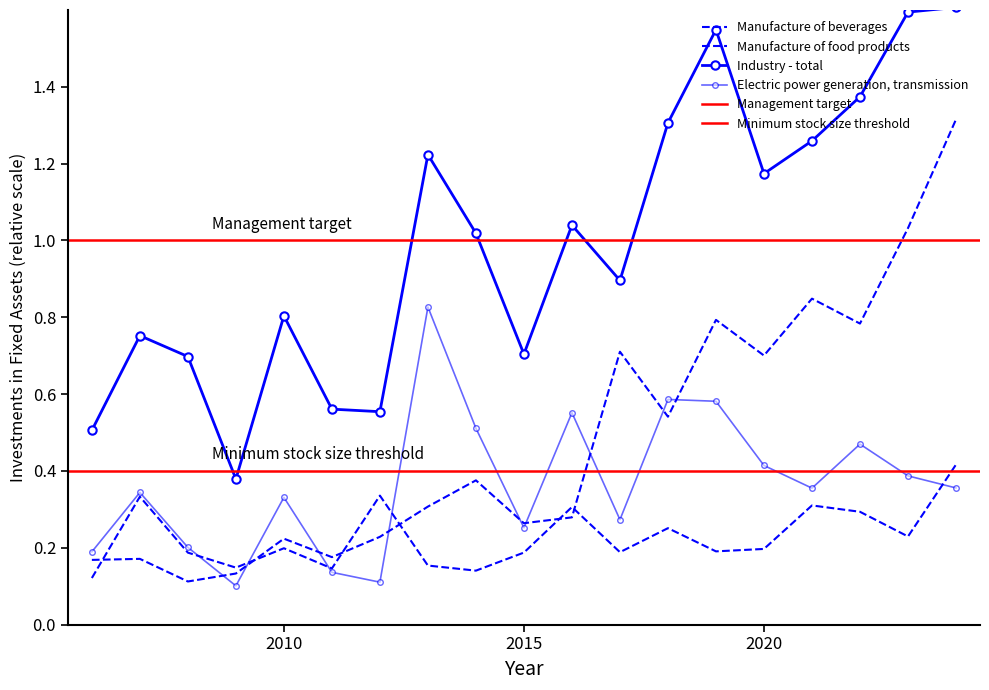

What is the sum of the Electric power generation, transmission values at 2014 and 2021?

0.9